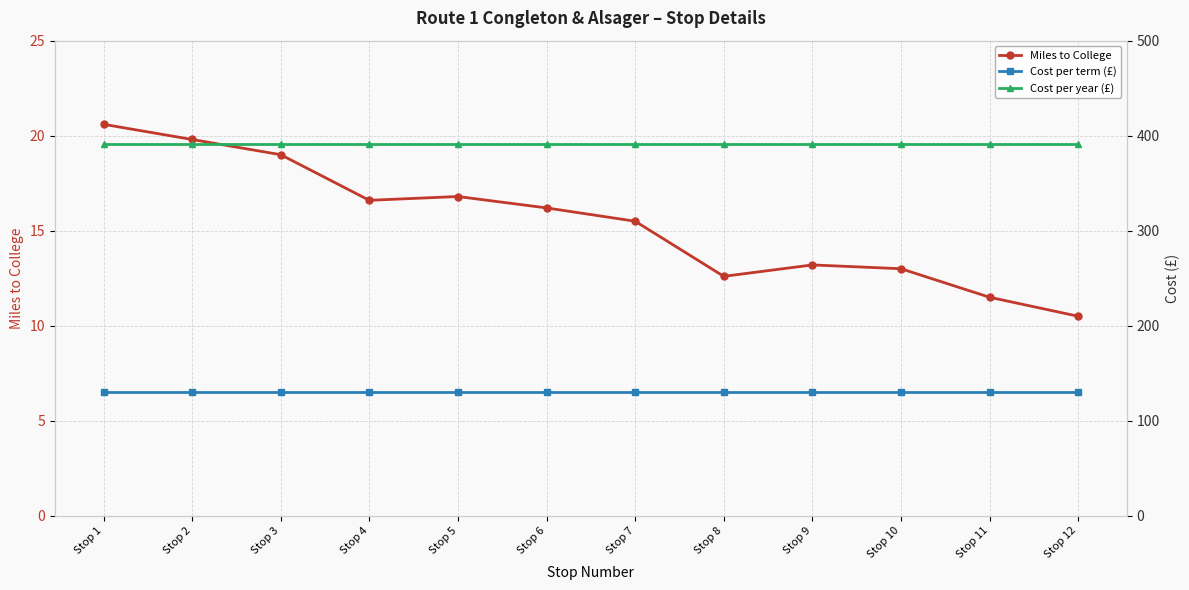

True or false: Miles to College and Cost per year (£) cross at least once.

False